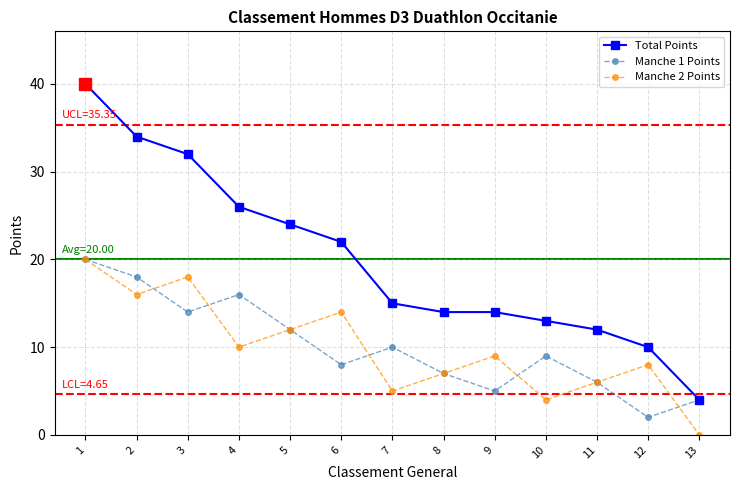

Which series changed the most between 1 and 3?

Total Points